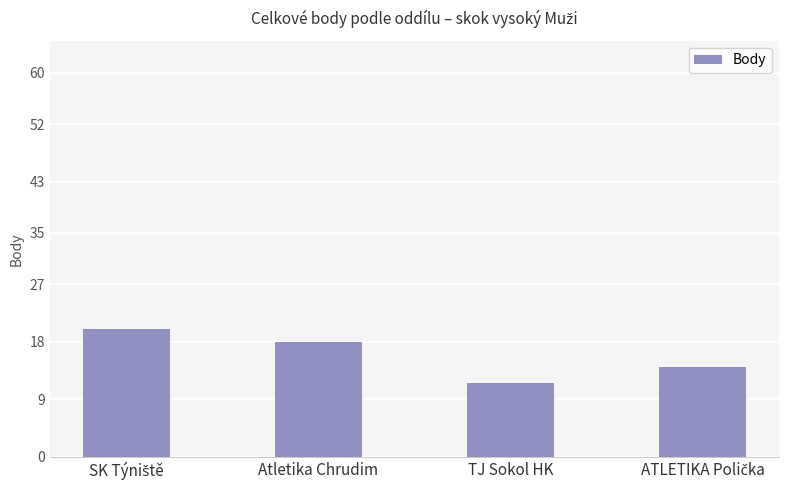

What position from the left is TJ Sokol HK?

3